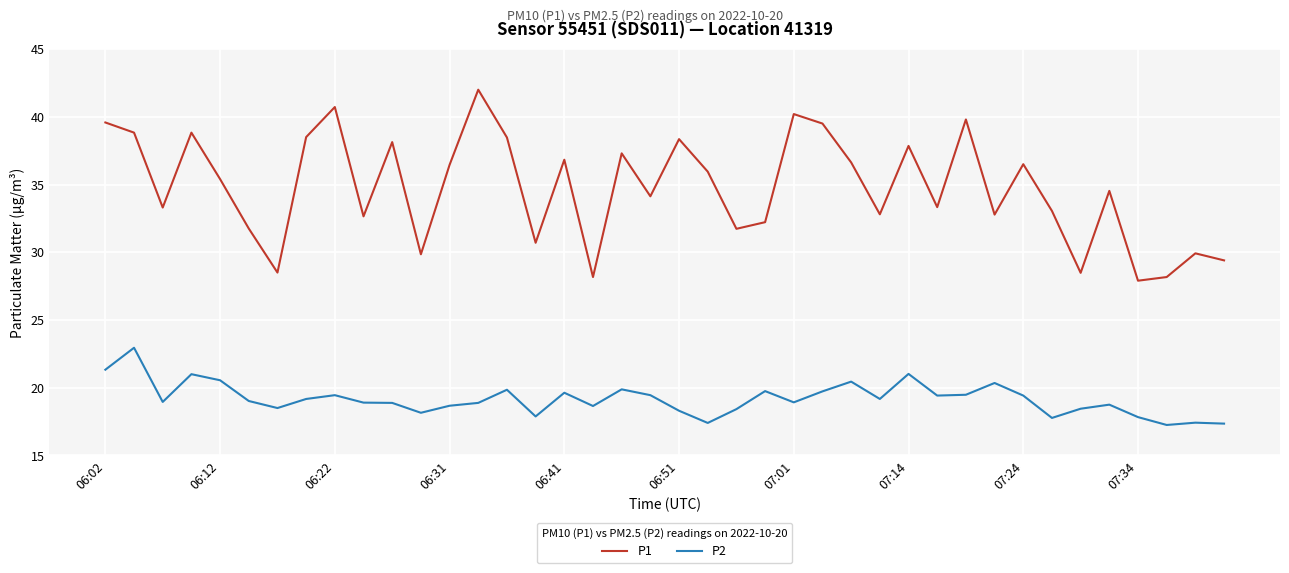

True or false: P1 and P2 intersect in this chart.

False